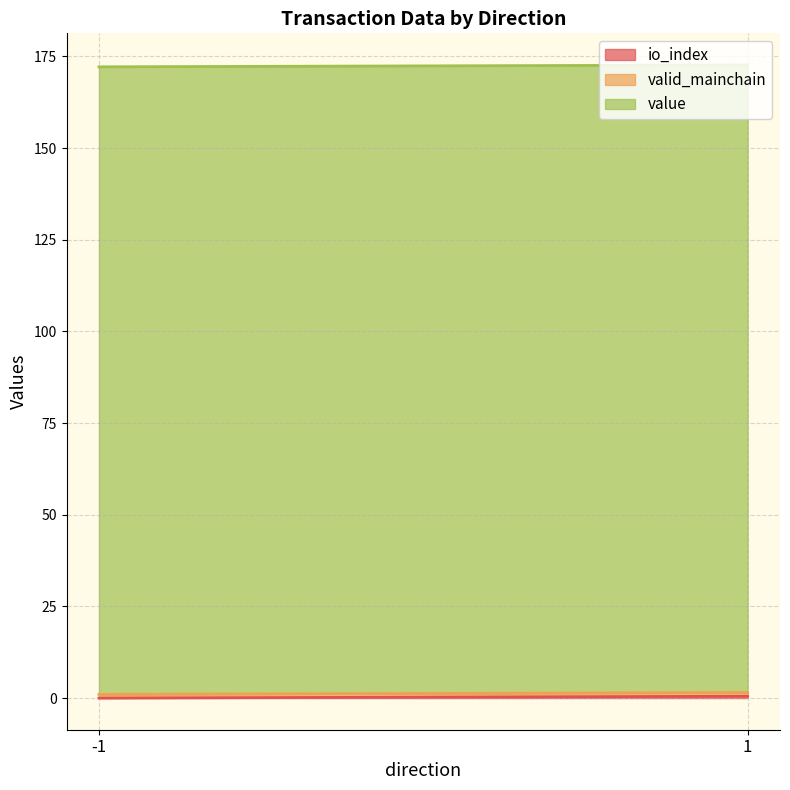

What are all the series names shown in the legend?

io_index, valid_mainchain, value